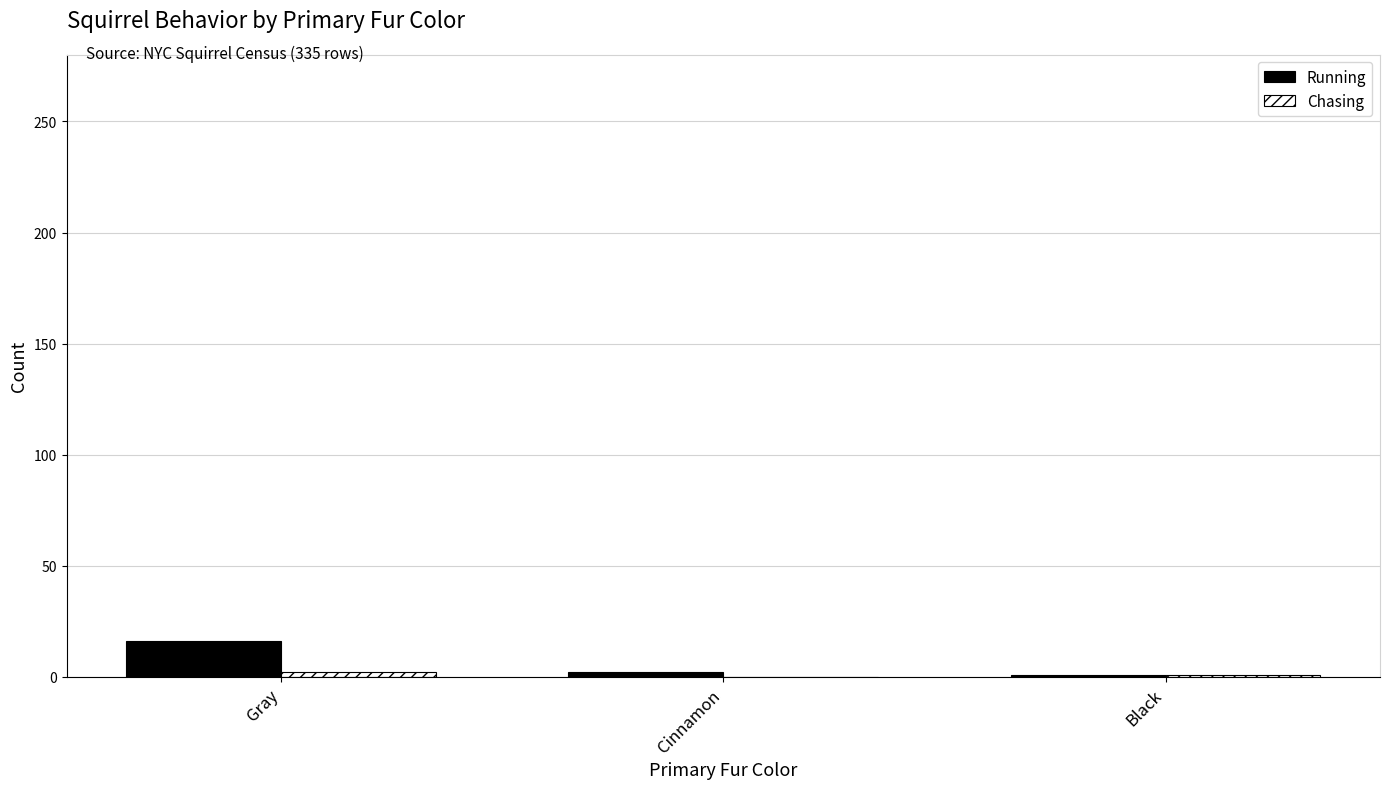

The Running series shows 16 at Gray. True or false?

True